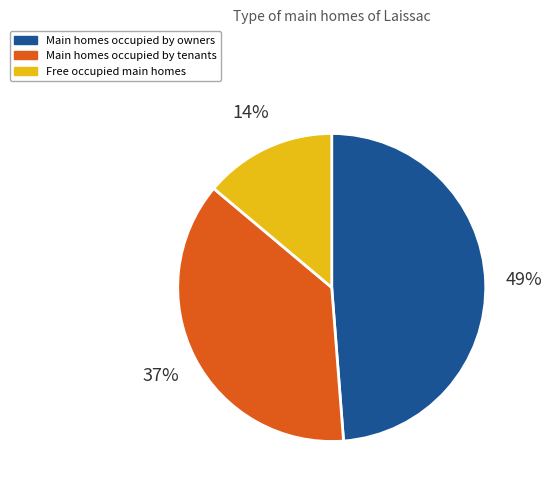

Rank the categories by value from lowest to highest.

Free occupied main homes, Main homes occupied by tenants, Main homes occupied by owners